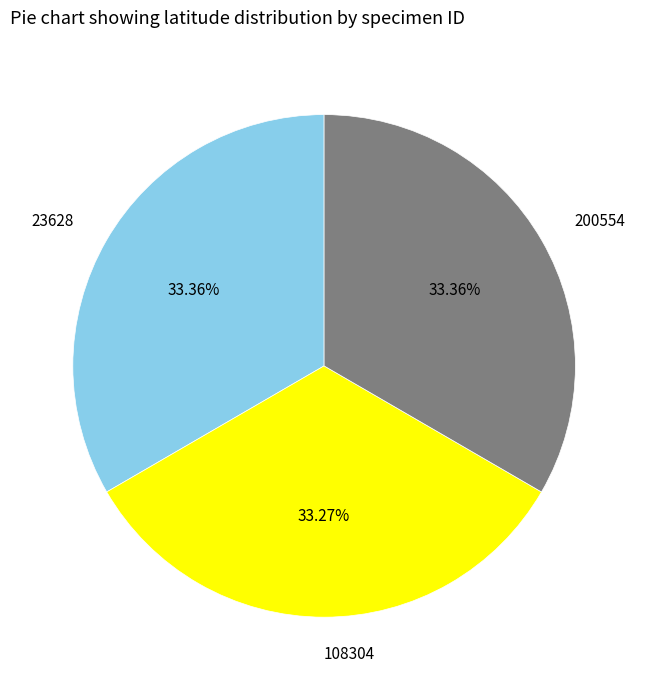

To the nearest percent, what portion does 23628 represent?

33%